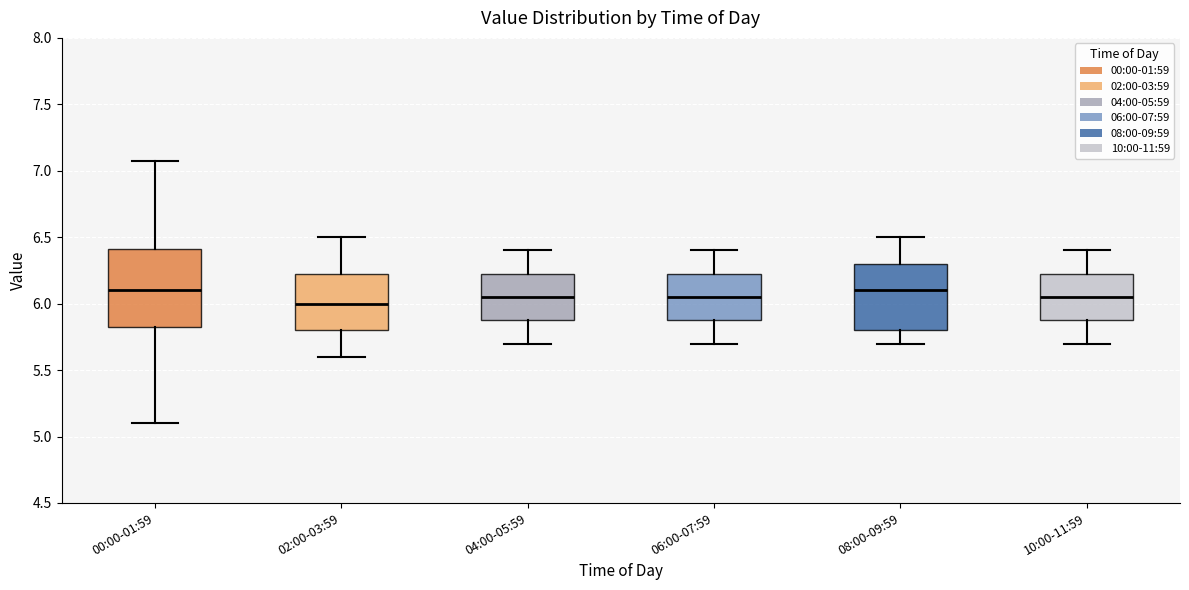

Where does the lower whisker of the box for 08:00-09:59 end on the y-axis? The values are not printed on the chart, so give them approximately, as read against the axis.

5.70